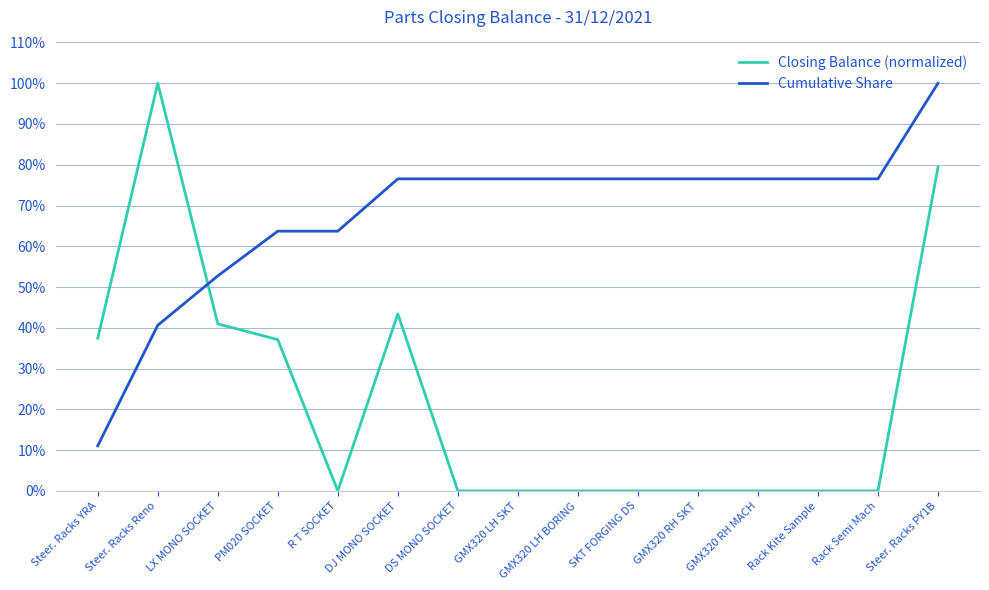

At which category does the chart reach its minimum across all series?

R T SOCKET